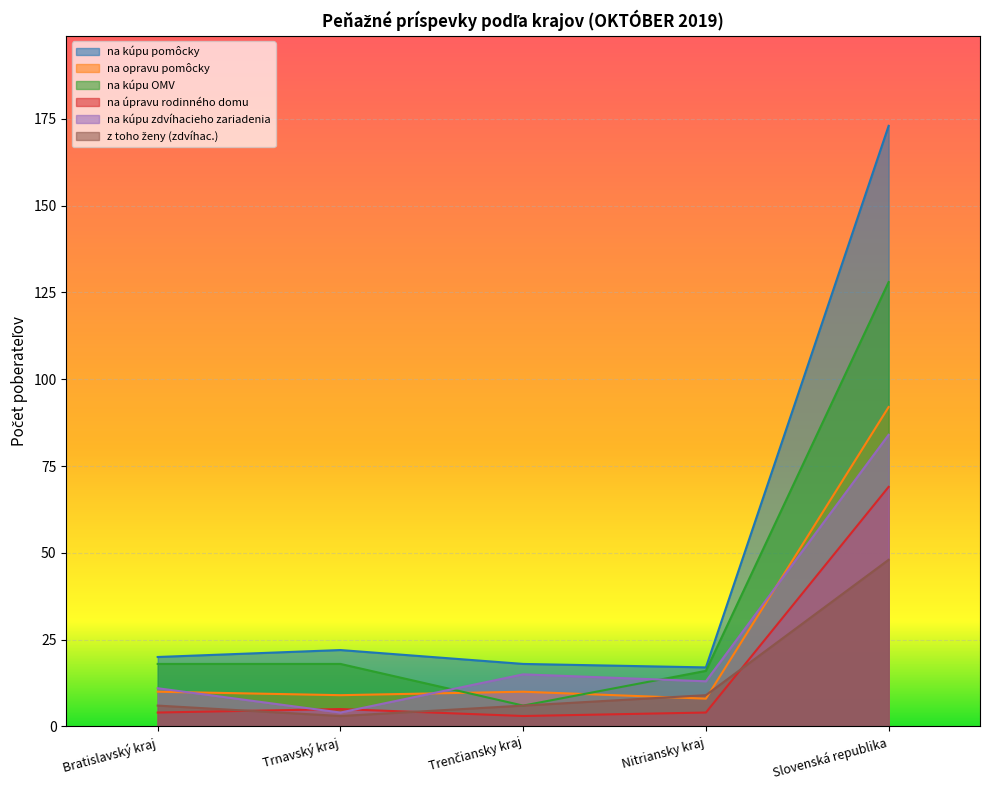

Read the na kúpu pomôcky value at Slovenská republika.

173